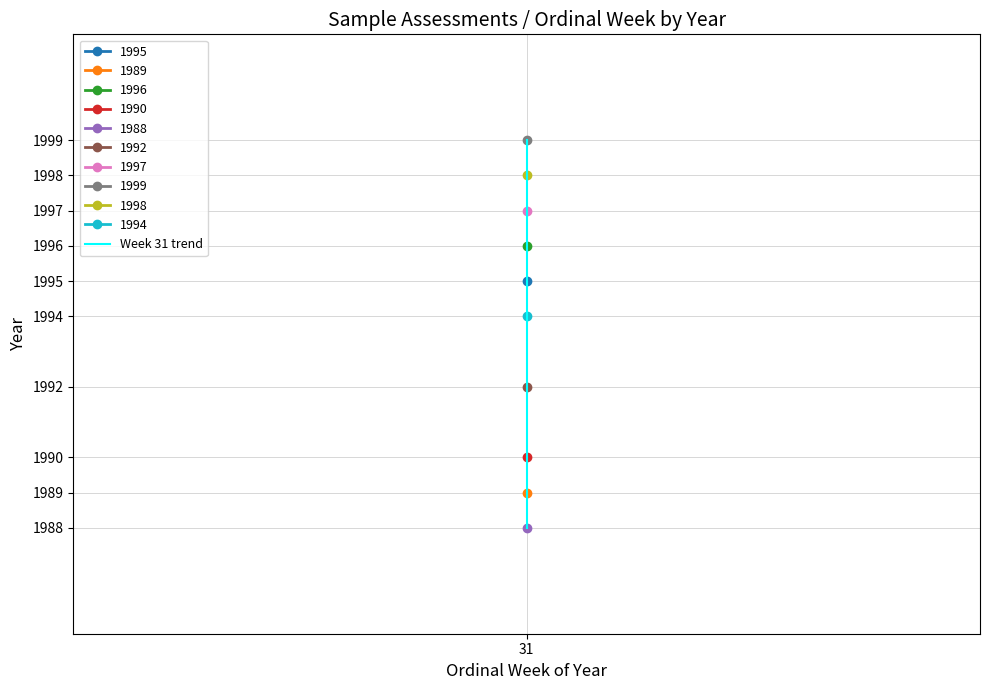

Between 8 and 3, which is larger?

8